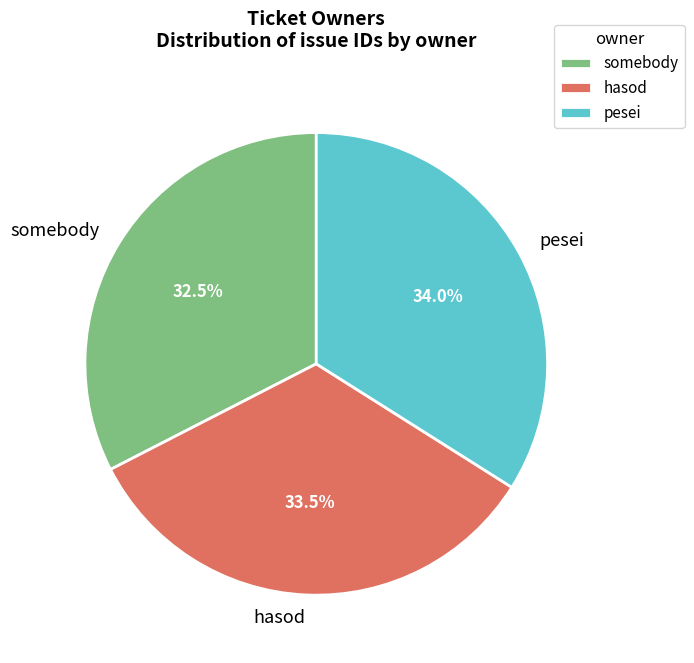

What percentage is the pesei slice, to the nearest percent?

34%